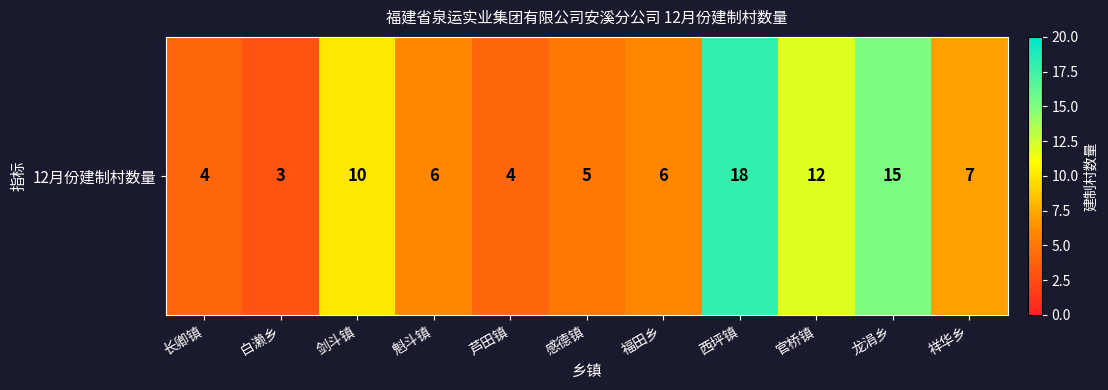

What is the greatest value displayed?

18